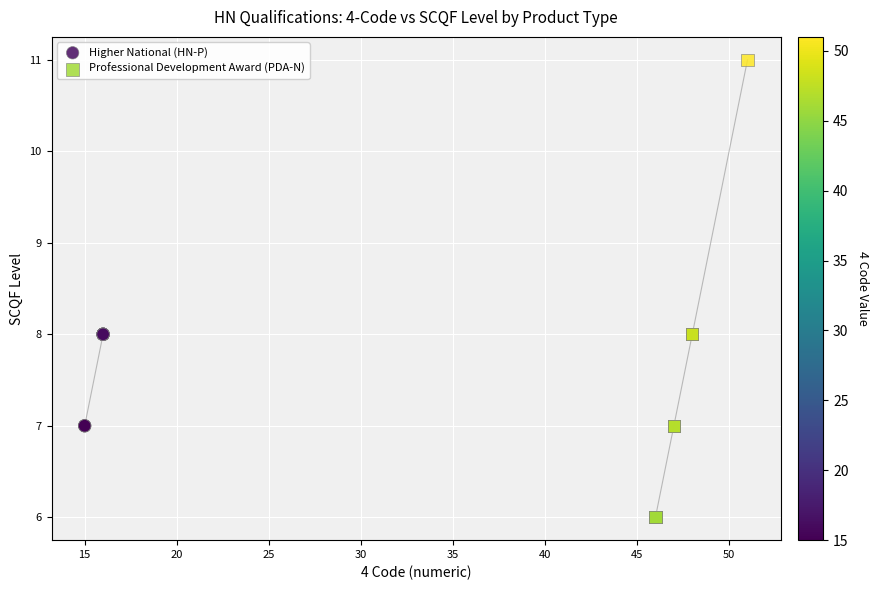

Which series has the widest spread of Y values?

Professional Development Award (PDA-N)